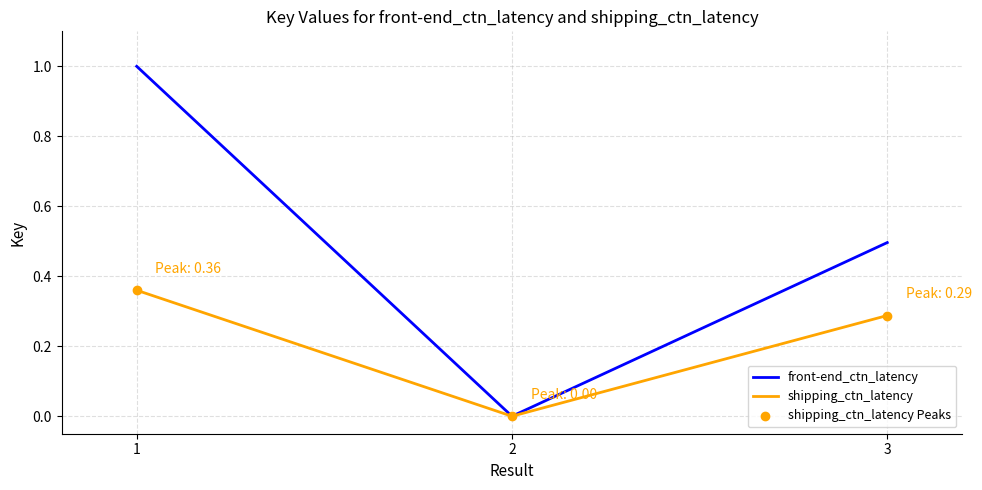

Which series has the largest total across all categories?

front-end_ctn_latency